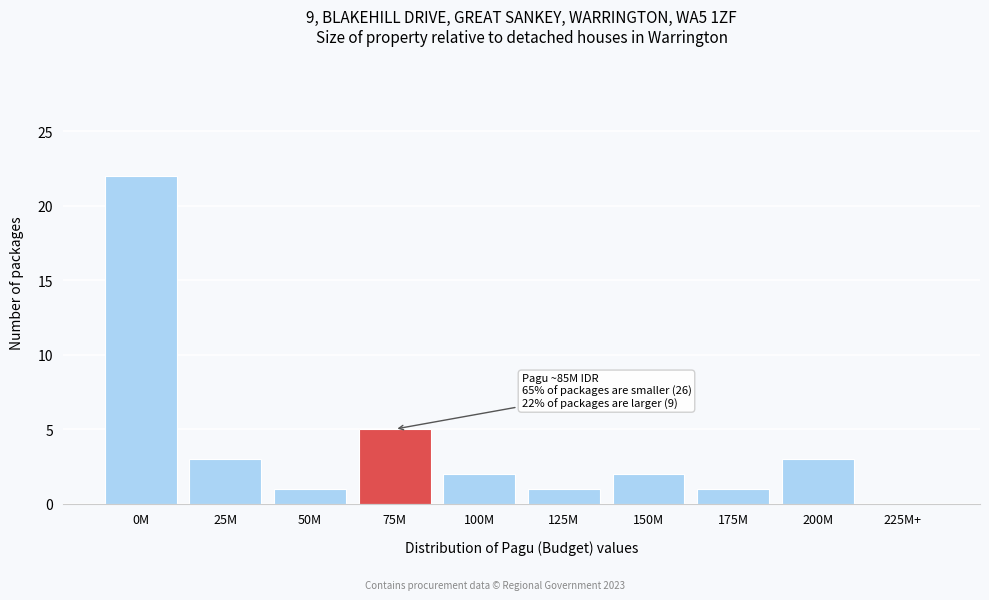

Reading right to left, extract all data points from this chart.

225M+=0	200M=3	175M=1	150M=2	125M=1	100M=2	75M=5	50M=1	25M=3	0M=22